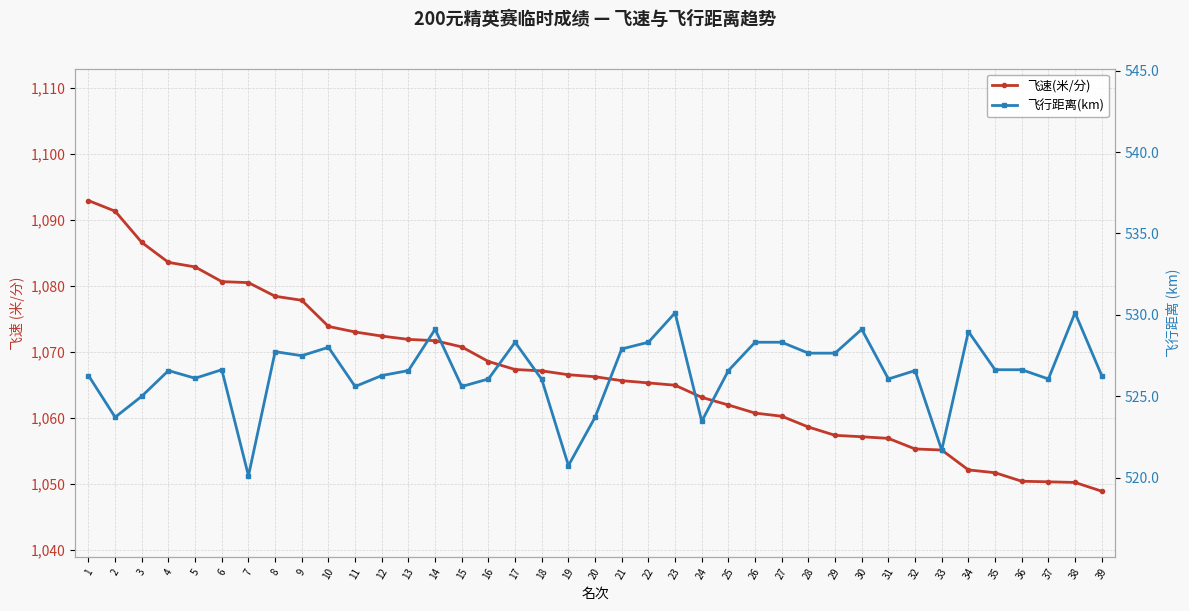

Reading right to left, what are all the values shown in this chart?

飞速(米/分): 1048.9	1050.2	1050.3	1050.4	1051.7	1052.1	1055.1	1055.3	1056.9	1057.1	1057.3	1058.6	1060.2	1060.7	1061.9	1063.1	1064.9	1065.3	1065.6	1066.2	1066.5	1067.1	1067.3	1068.5	1070.7	1071.7	1071.9	1072.4	1073.0	1073.8	1077.8	1078.4	1080.5	1080.6	1082.8	1083.5	1086.6	1091.3	1092.9
飞行距离(km): 526.3	530.1	526.1	526.6	526.6	529.0	521.7	526.6	526.1	529.1	527.6	527.6	528.3	528.3	526.6	523.5	530.1	528.3	527.9	523.7	520.7	526.0	528.3	526.1	525.6	529.1	526.6	526.3	525.6	528.0	527.5	527.7	520.1	526.6	526.1	526.6	525.0	523.7	526.3